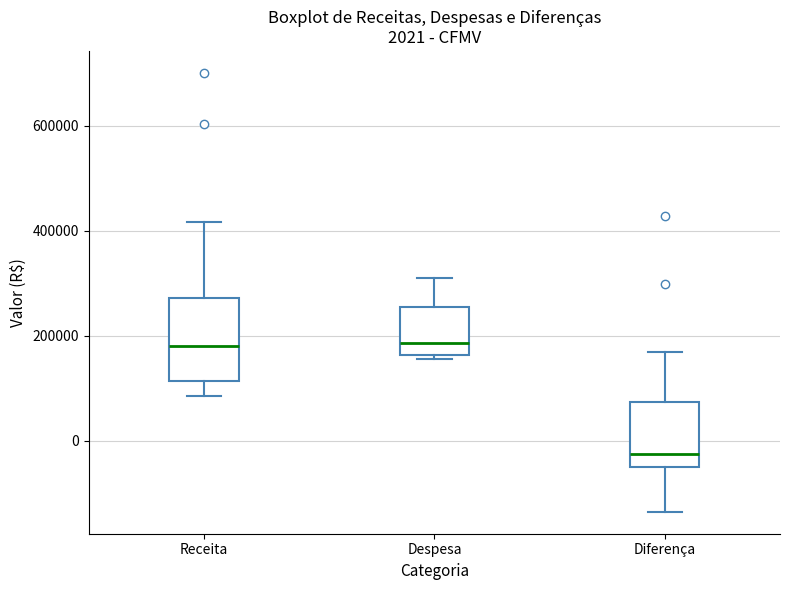

Comparing the boxes themselves (not the whiskers), which one is the tallest?

Receita